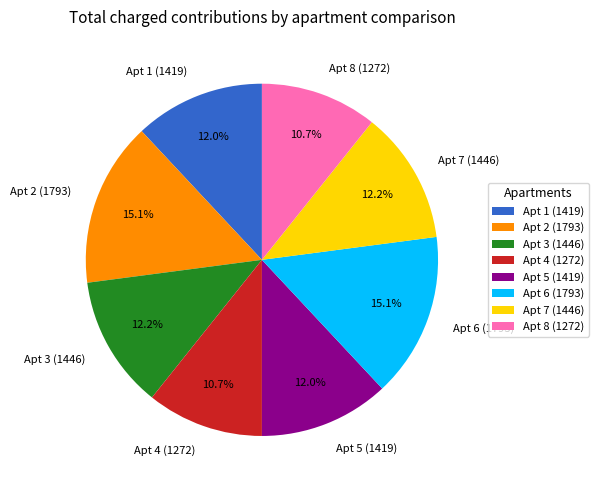

Is Apt 7 (1446) the majority of the pie?

No